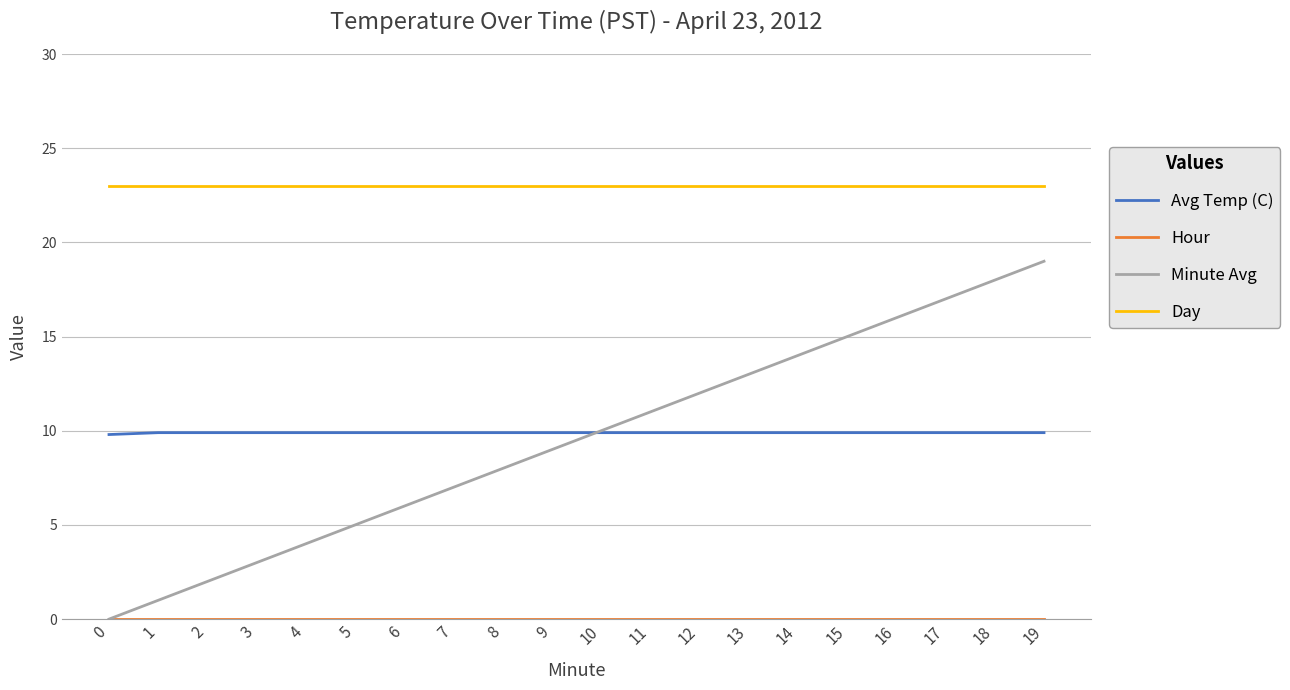

At how many categories does at least one series exceed 18?

20